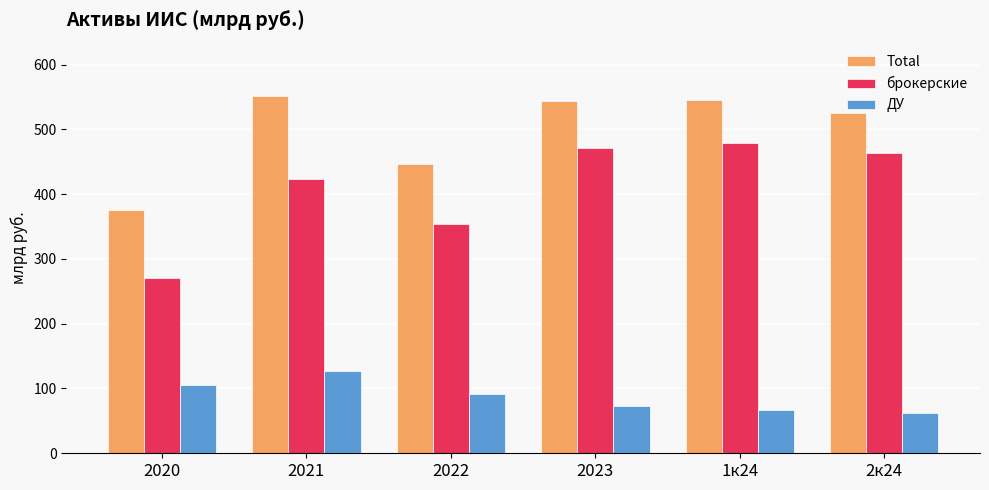

The ДУ series shows 72.4 at 2023. True or false?

True